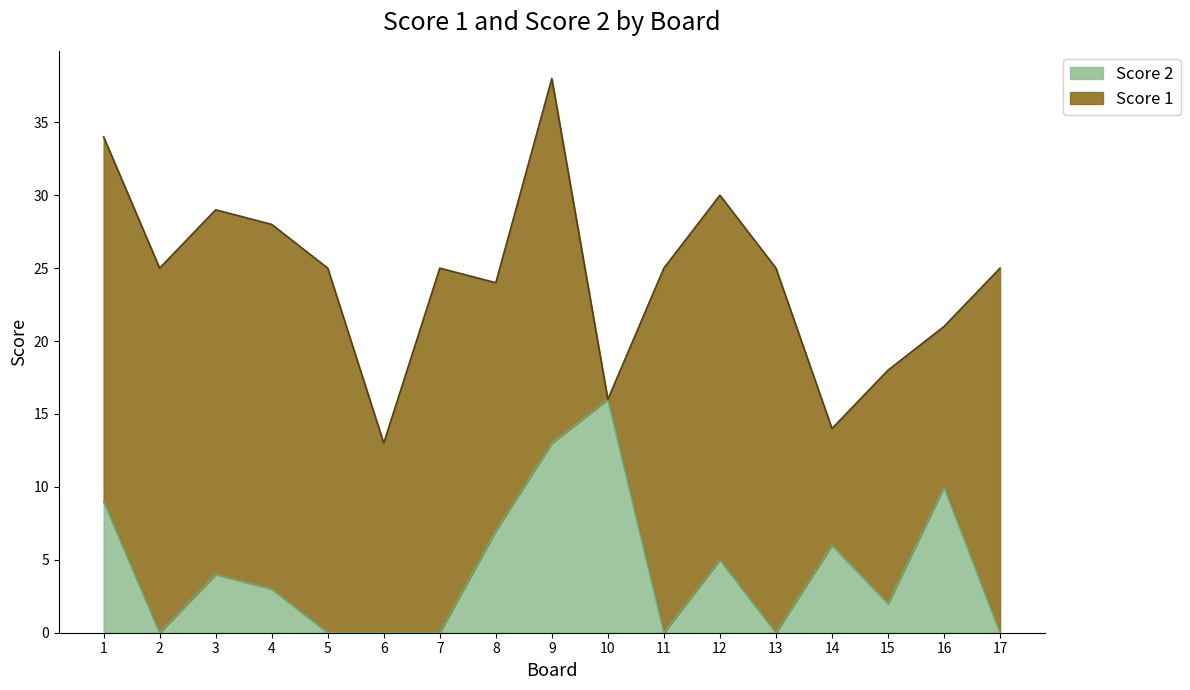

Rank the categories by value from highest to lowest.

10, 9, 16, 1, 8, 14, 12, 3, 4, 15, 2, 5, 6, 7, 11, 13, 17